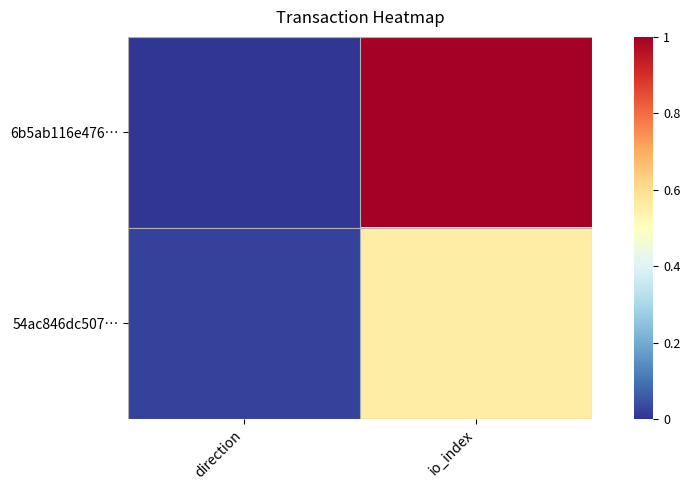

Rank the series by their maximum value, from highest to lowest.

6b5ab116e476…, 54ac846dc507…